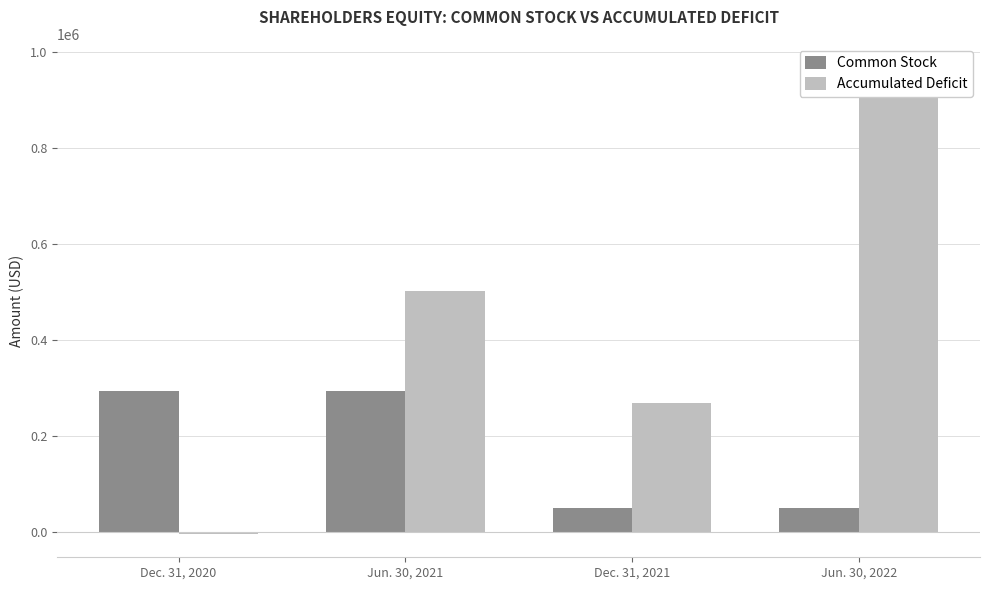

Which label corresponds to the smallest value in the chart?

Dec. 31, 2020